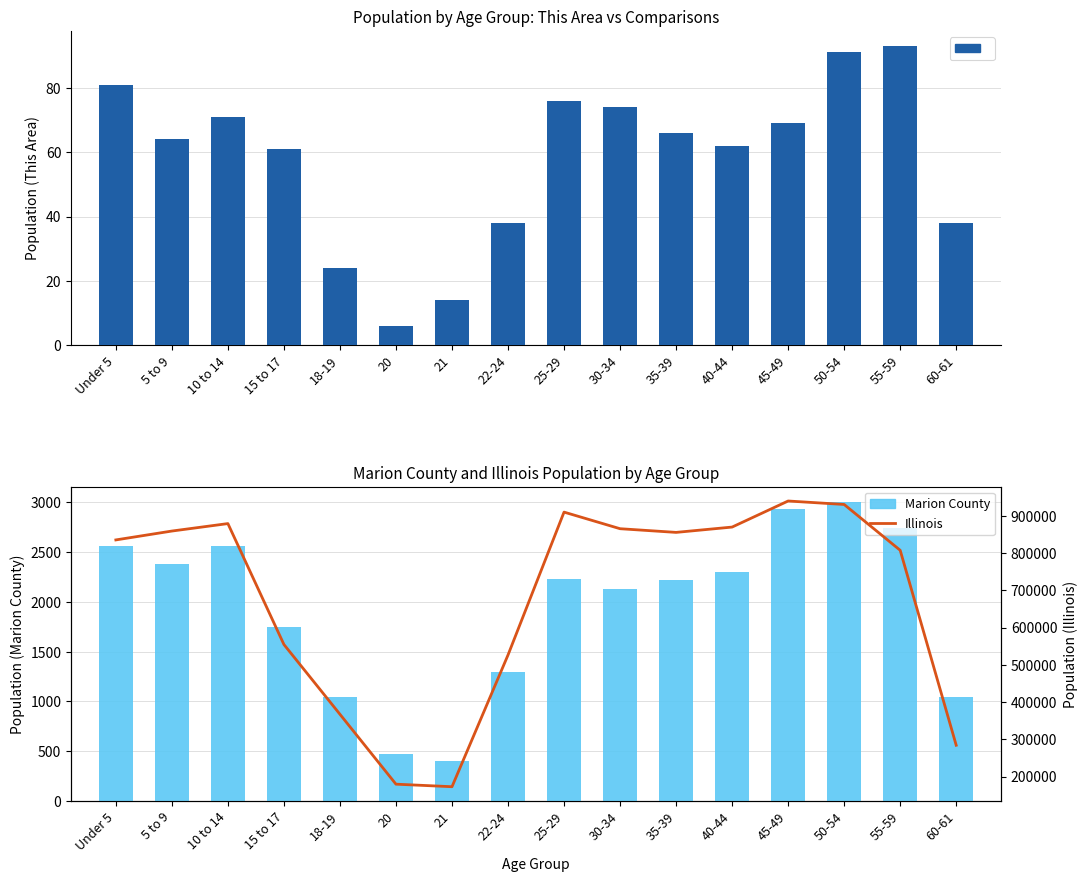

What is the difference between the maximum and minimum values in the Marion County series?

2602